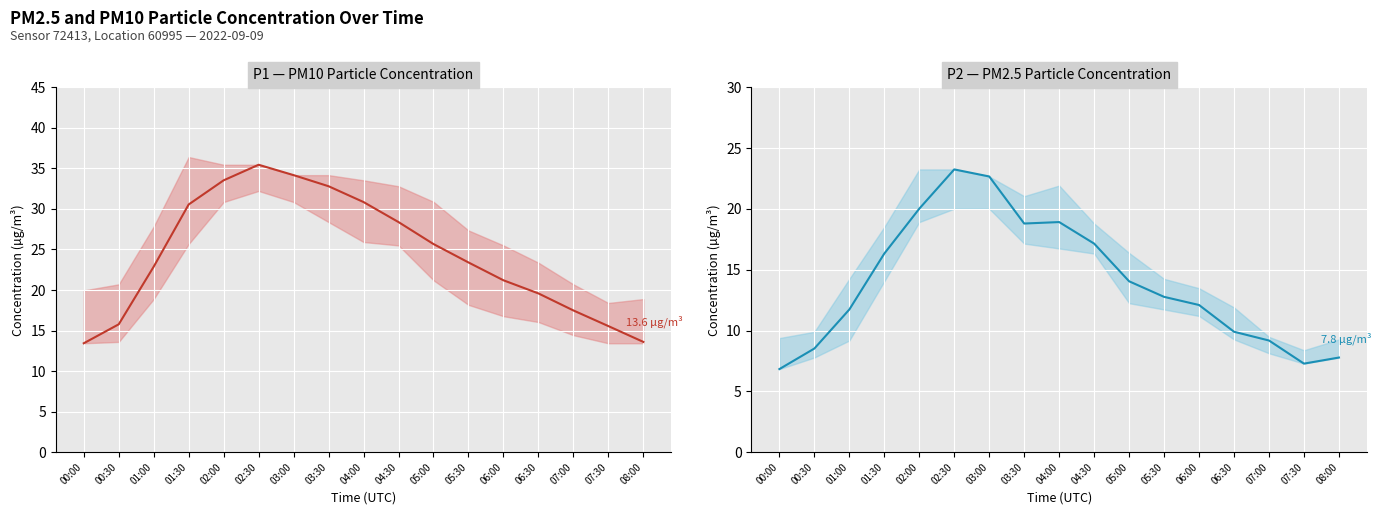

What is the difference between the P2 (PM2.5) values at 05:30 and 05:00?

1.3